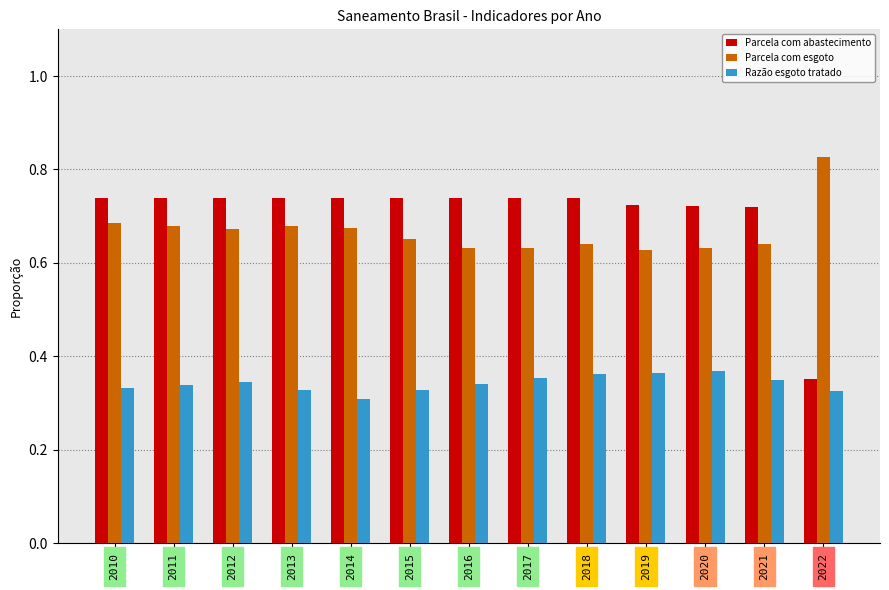

At which category does the chart reach its peak across all series?

2022